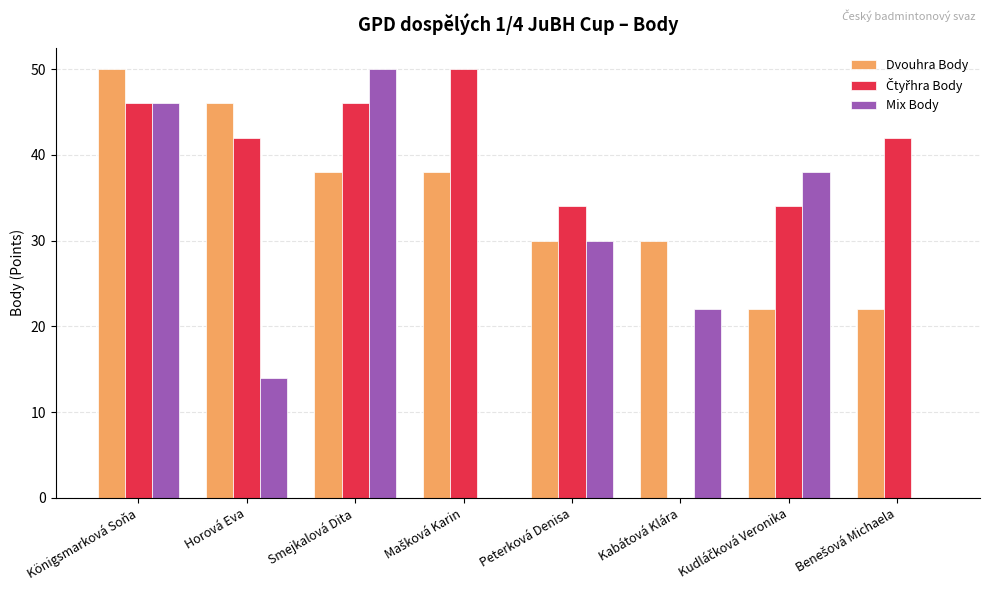

The value of Dvouhra Body at Kabátová Klára is 30. True or false?

True